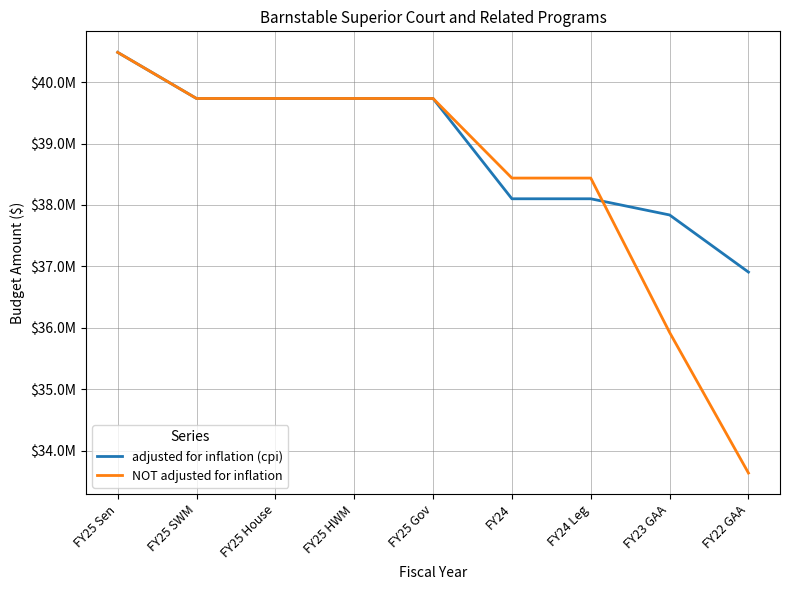

True or false: NOT adjusted for inflation and adjusted for inflation (cpi) intersect in this chart.

True